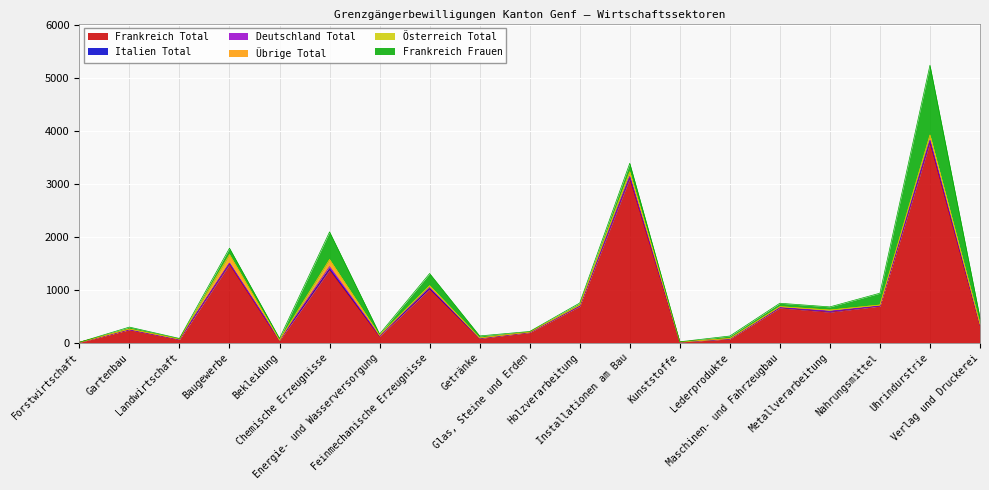

What position from the right is Landwirtschaft?

17